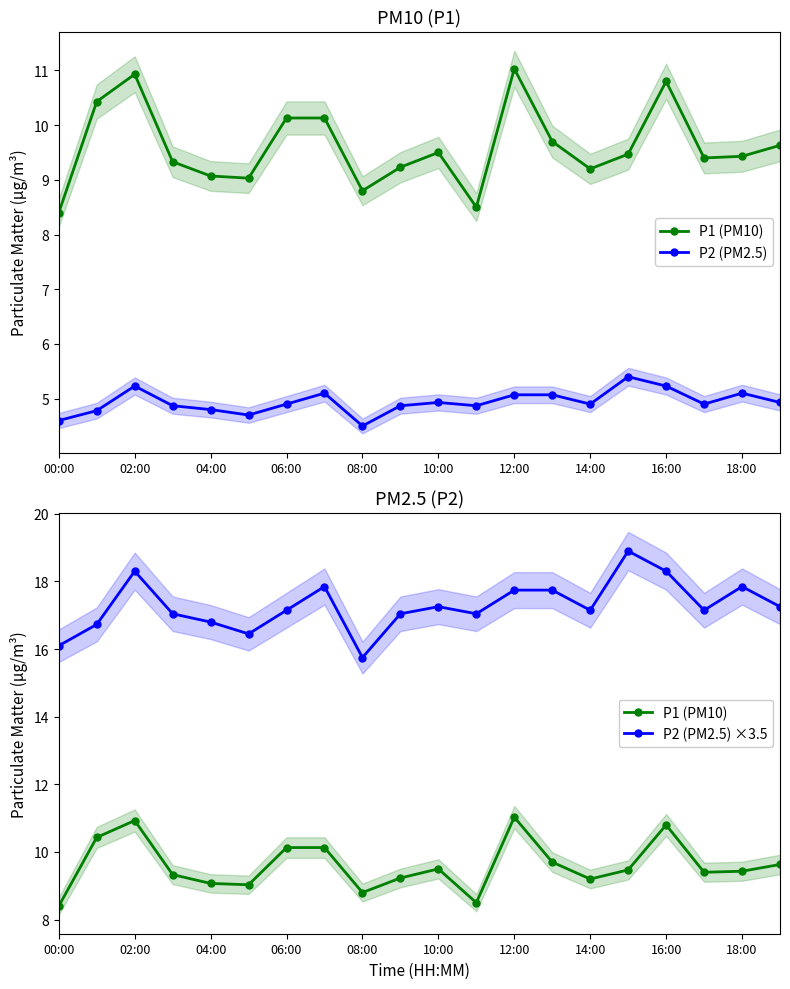

Between 04:00 and 11, which series saw the biggest shift?

P1 (PM10)